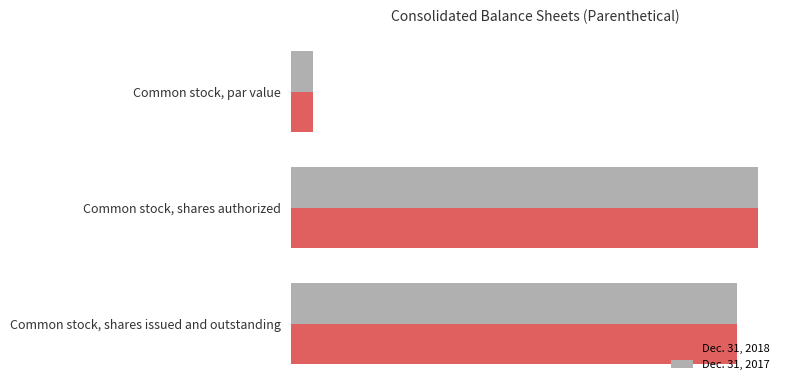

The value of Dec. 31, 2018 at Common stock, shares issued and outstanding is 14615518.6. True or false?

False